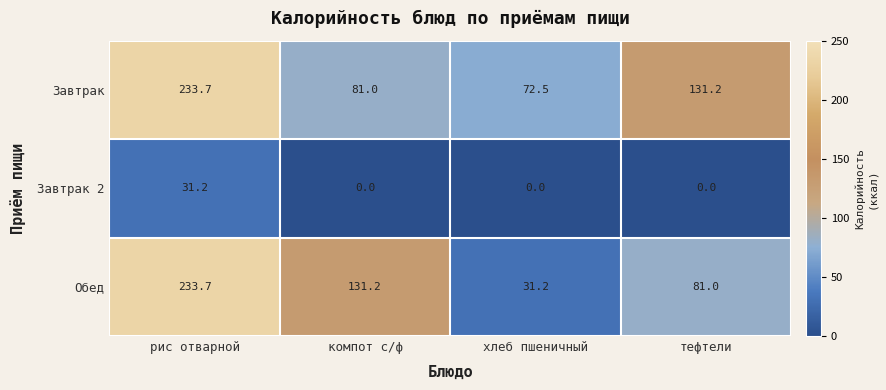

Reading left to right, what are all the values shown in this chart?

Завтрак: 233.7	81.0	72.5	131.2
Завтрак 2: 31.2	0.0	0.0	0.0
Обед: 233.7	131.2	31.2	81.0